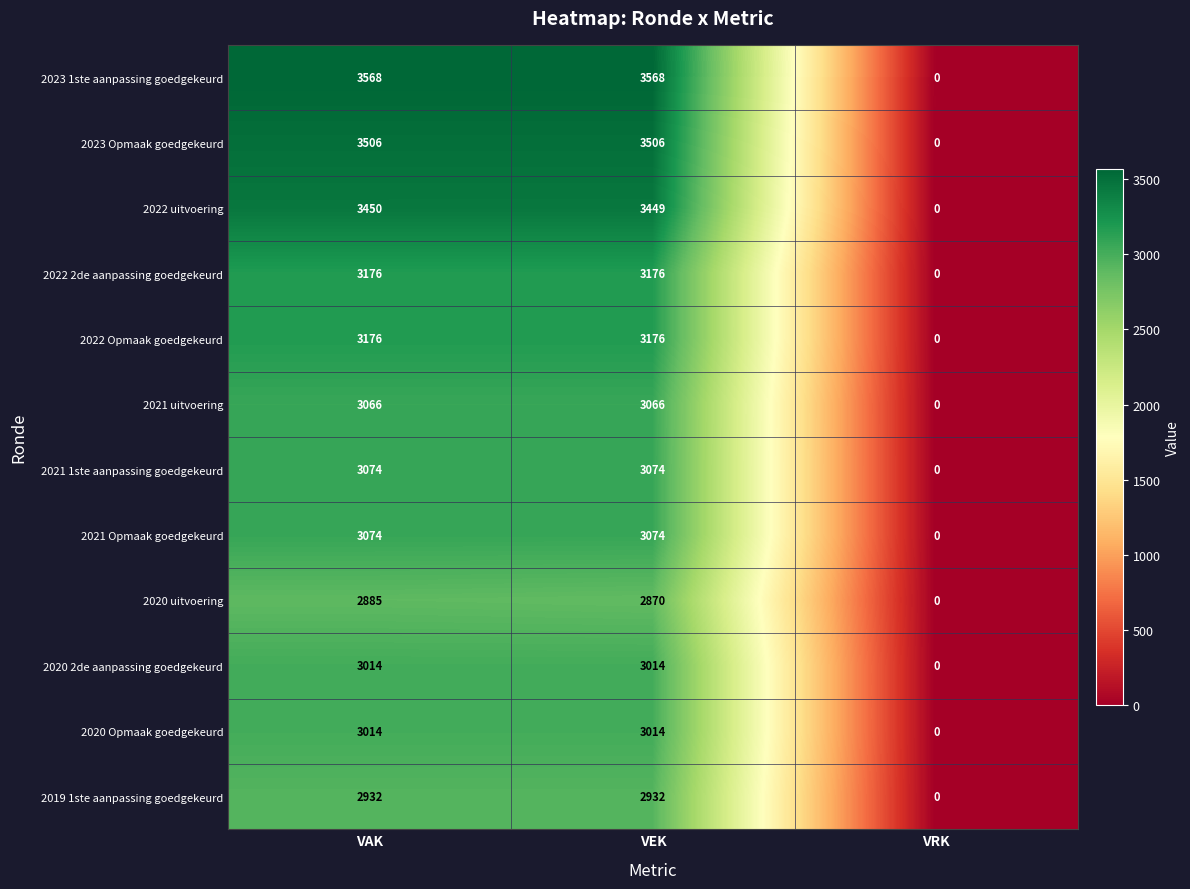

What is the difference between the 2020 2de aanpassing goedgekeurd values at VAK and VRK?

3014